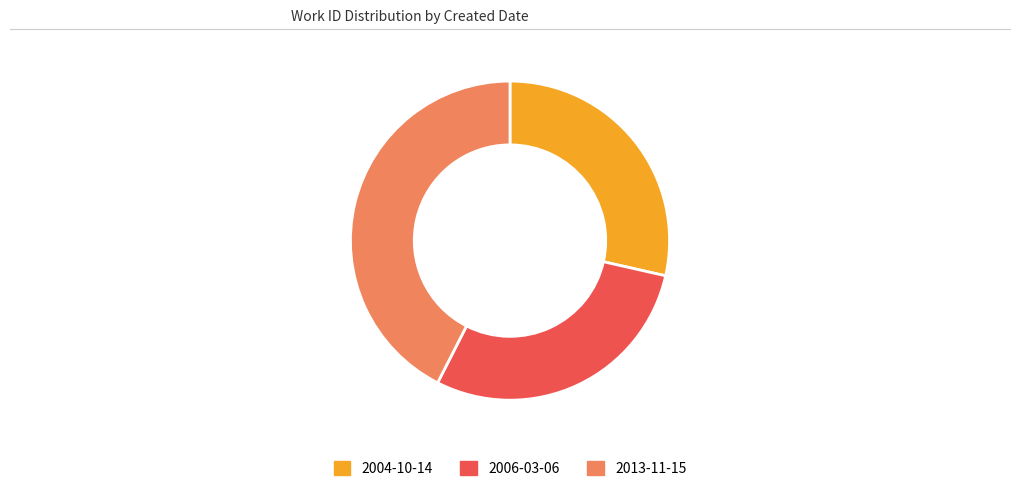

Between 2004-10-14 and 2013-11-15, which is larger?

2013-11-15